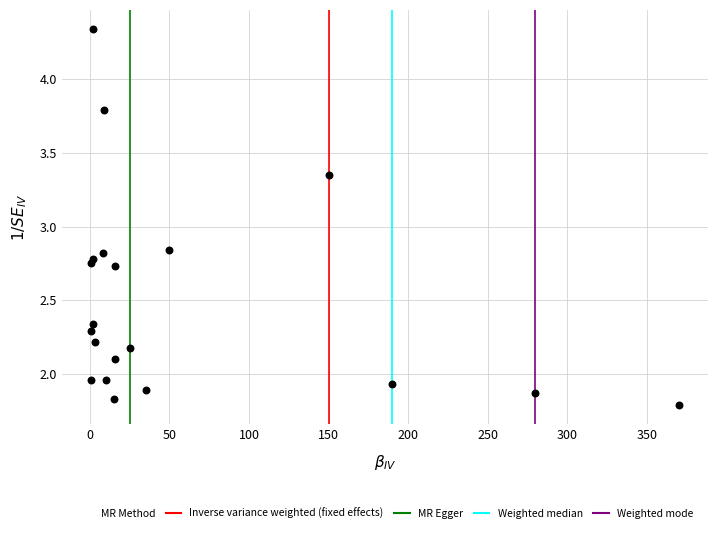

Count the number of points in this scatter plot.

20